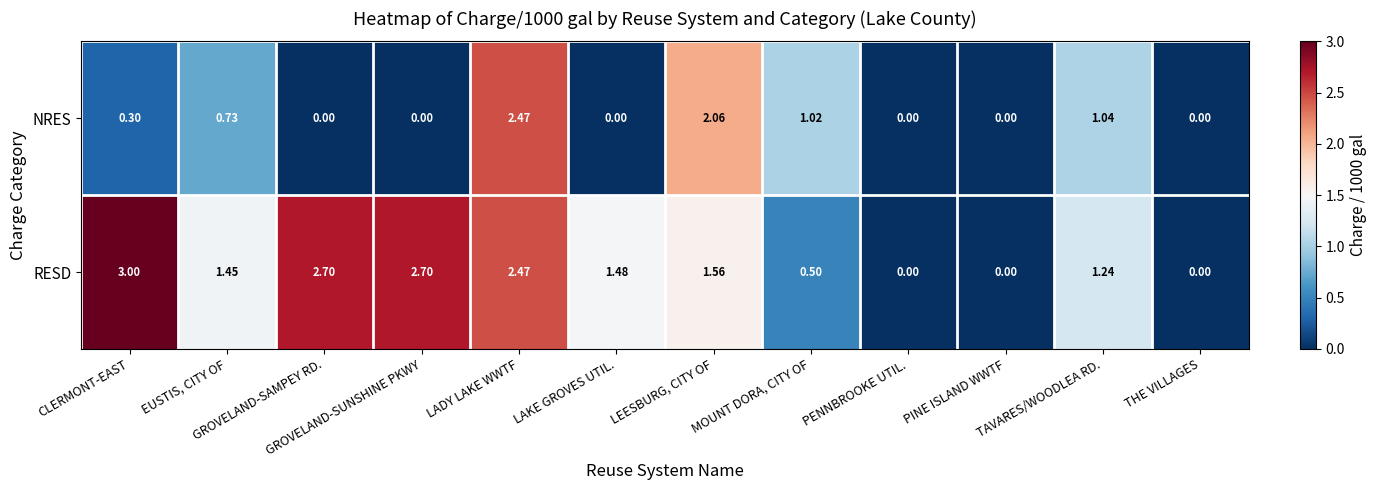

Rank the series by their average value, from lowest to highest.

NRES, RESD